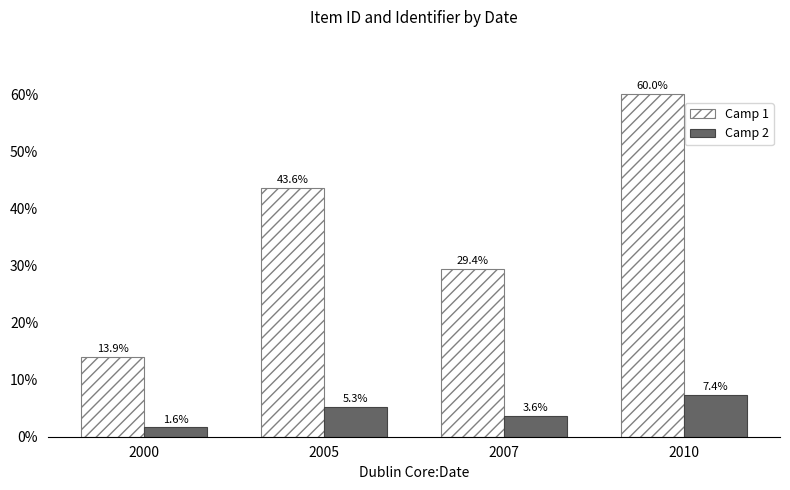

Rank the series by their average value, from highest to lowest.

Camp 1, Camp 2